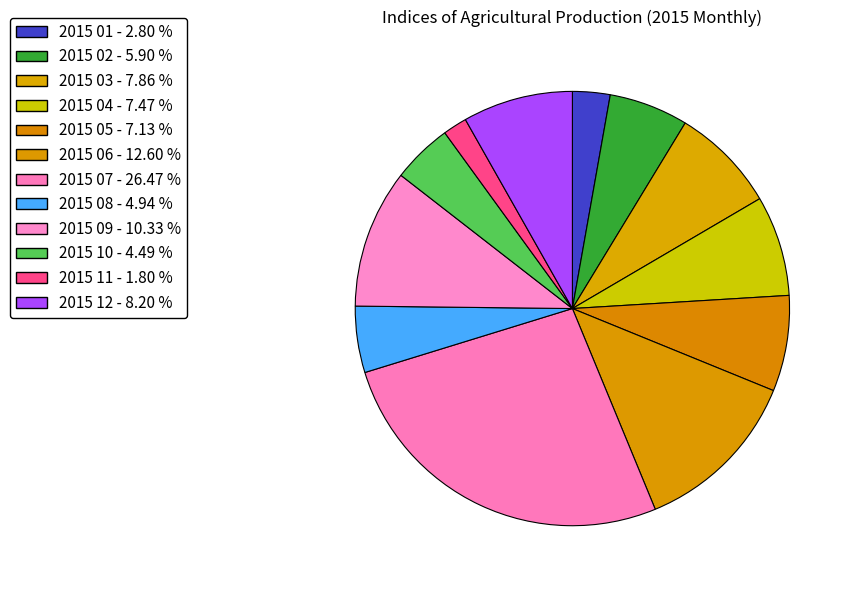

How many segments does this pie chart have?

12